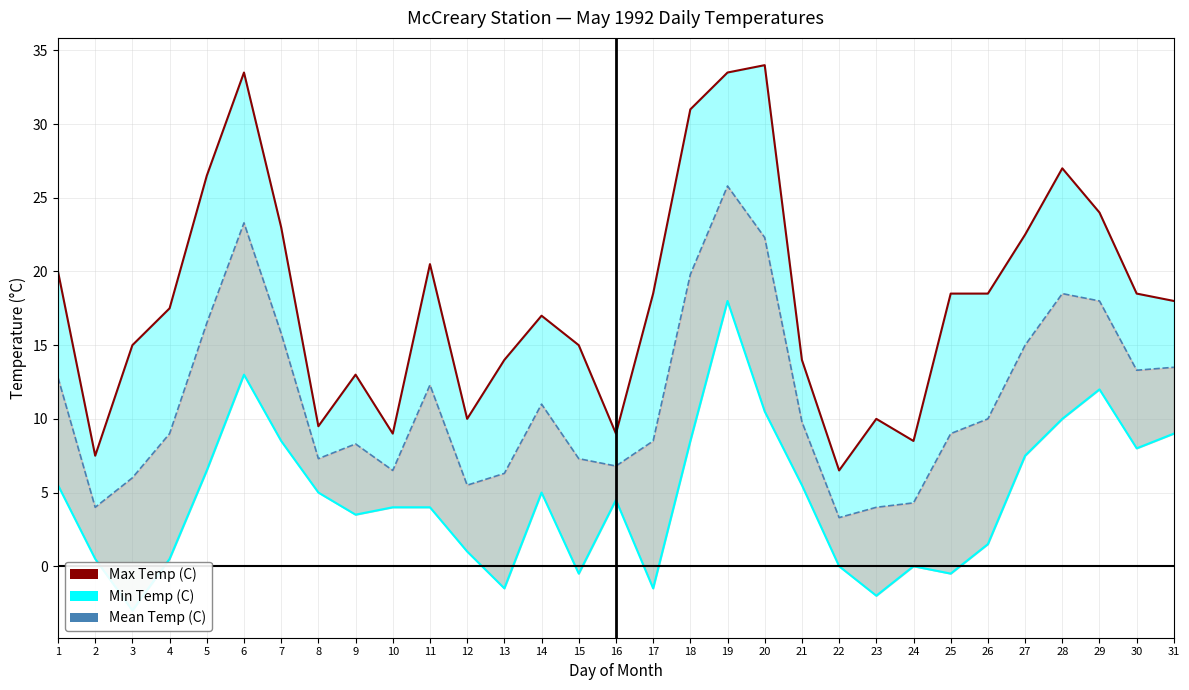

True or false: Mean Temp (C) and Min Temp (C) intersect in this chart.

False